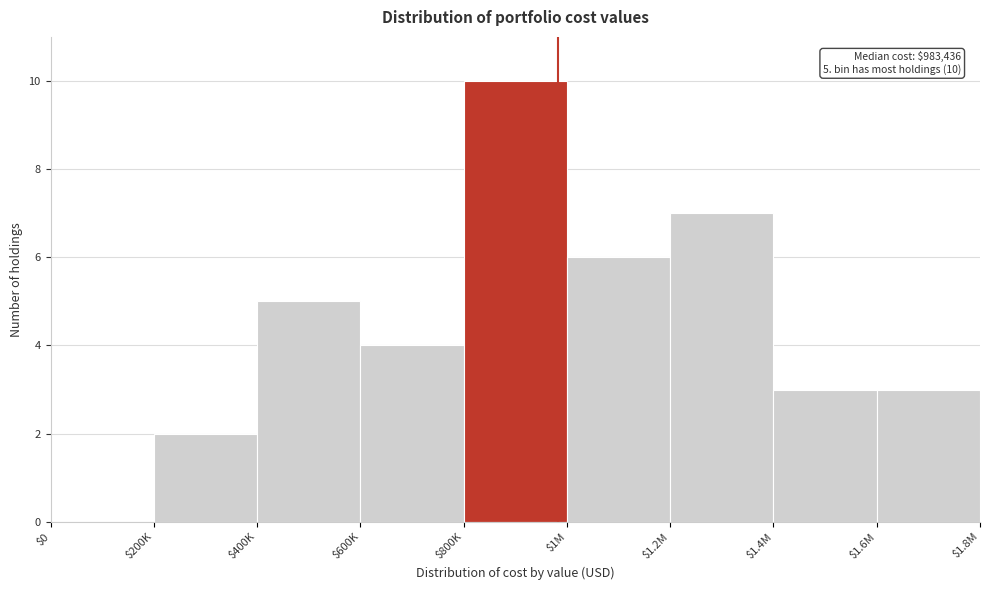

True or false: the data shows 6 at $1M.

True